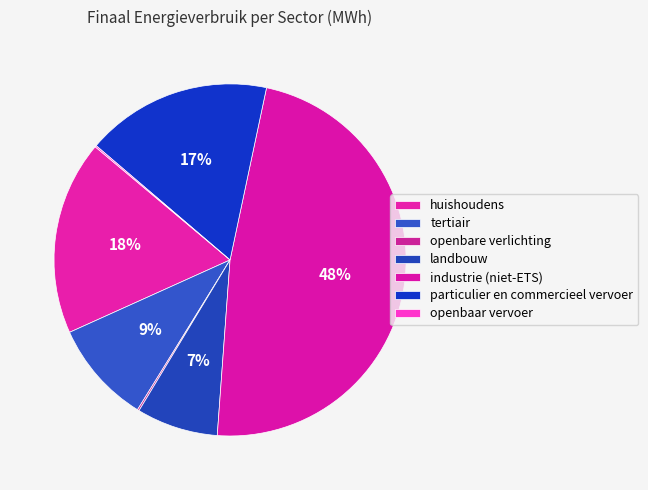

What is the largest slice in the pie chart?

industrie (niet-ETS)